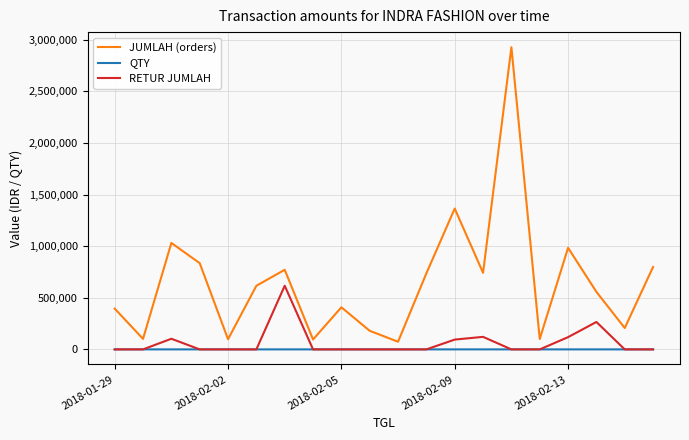

Which series has the widest spread of values?

JUMLAH (orders)